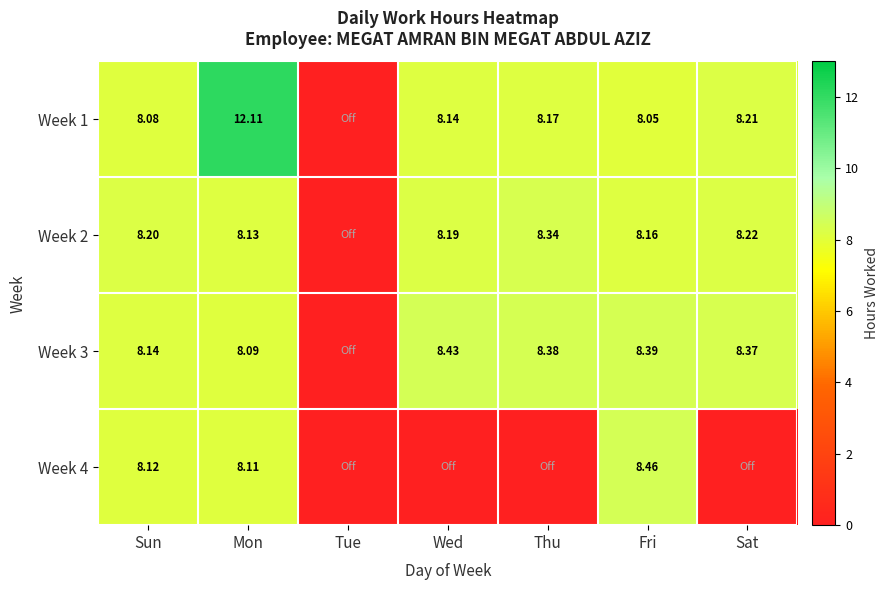

Is the value of Week 3 at Fri greater than the value of Week 2 at Mon?

Yes